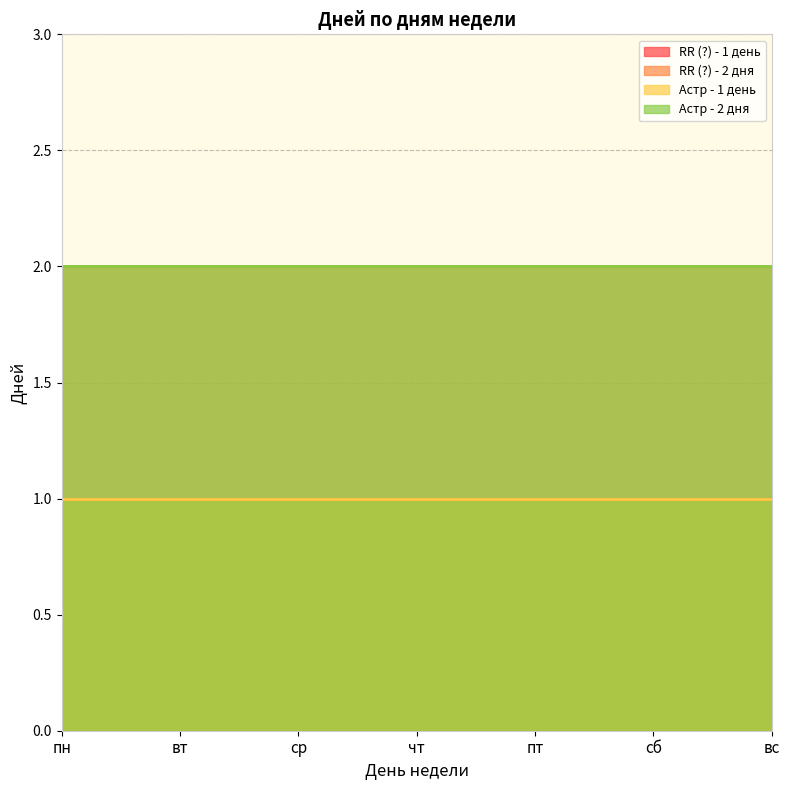

At вт, list the series in order from largest to smallest.

RR (?) - 2 дня, Астр - 2 дня, RR (?) - 1 день, Астр - 1 день